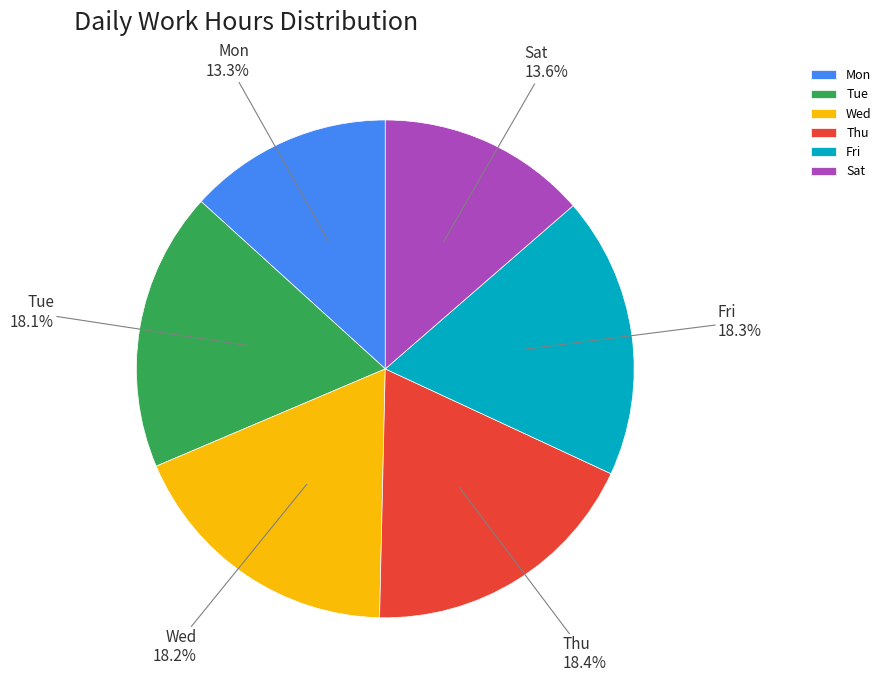

Do Thu and Sat together represent more than half of the pie?

No